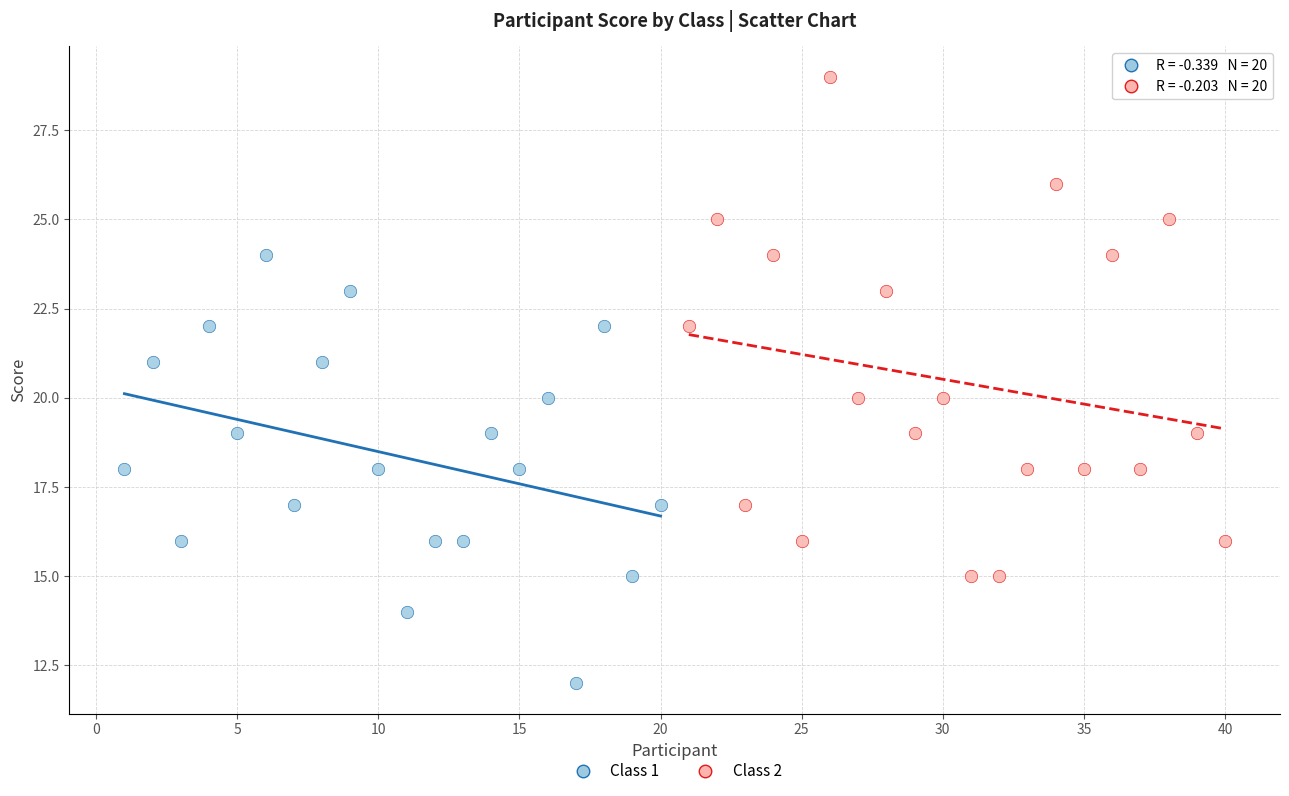

Which series has the largest Y range (max minus min)?

Class 2